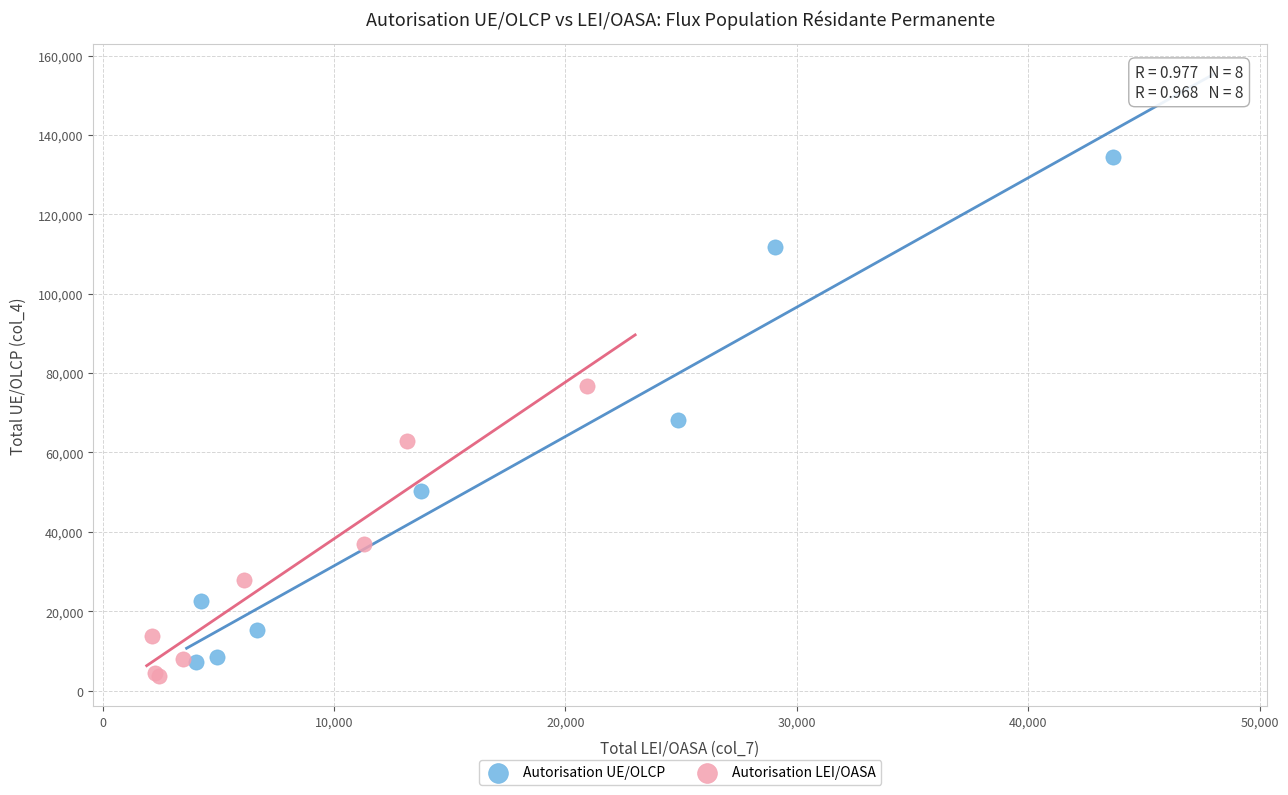

Which series contains the highest Y value?

Autorisation UE/OLCP